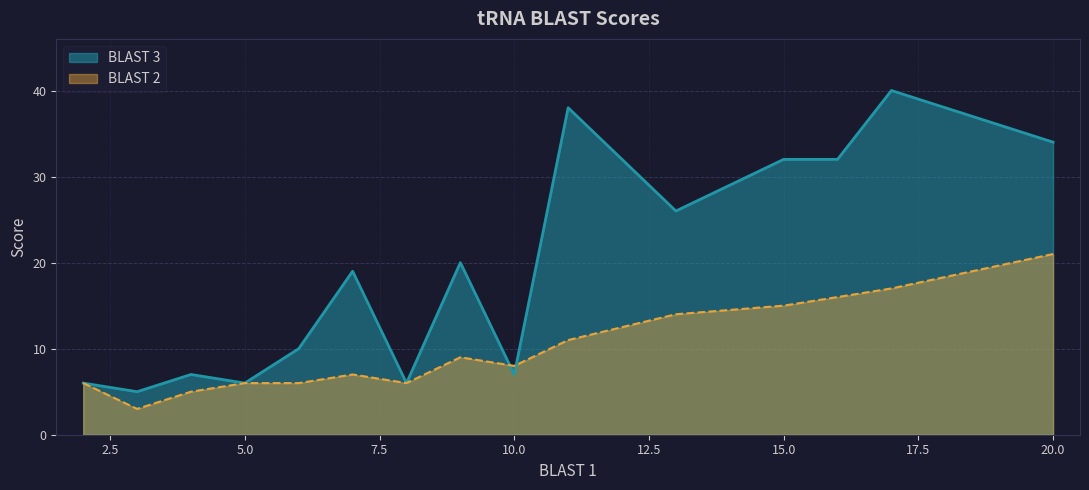

Does the chart display data point markers on the line(s)?

No